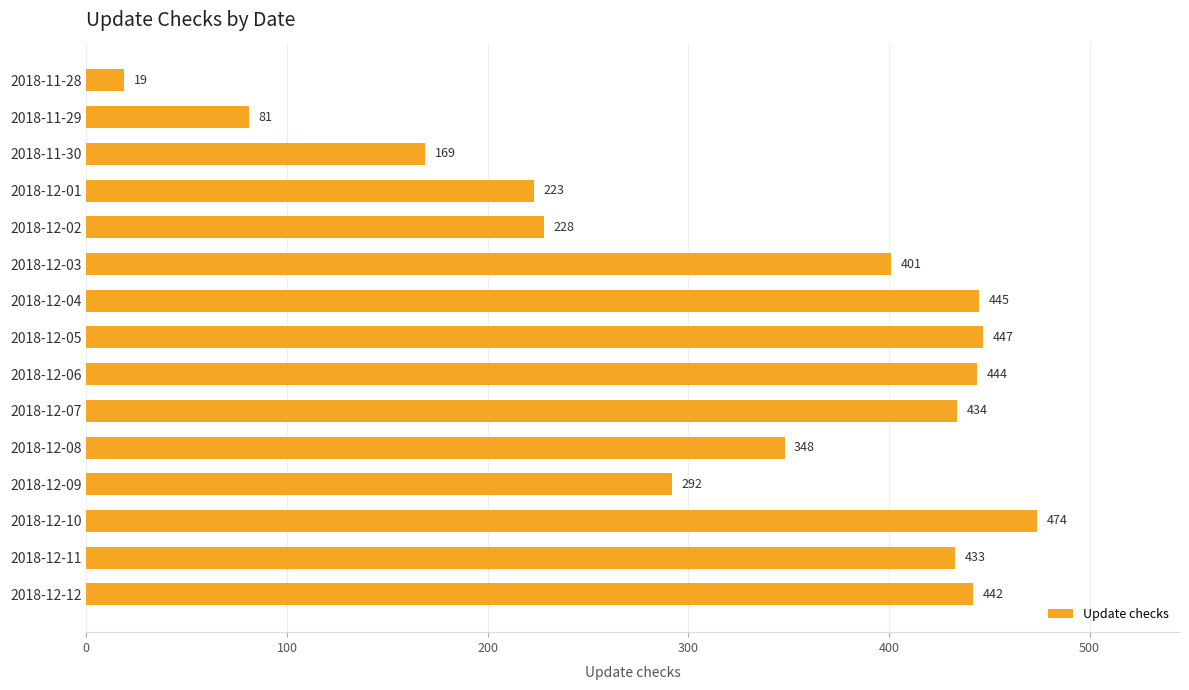

What is the maximum value shown in the chart?

474